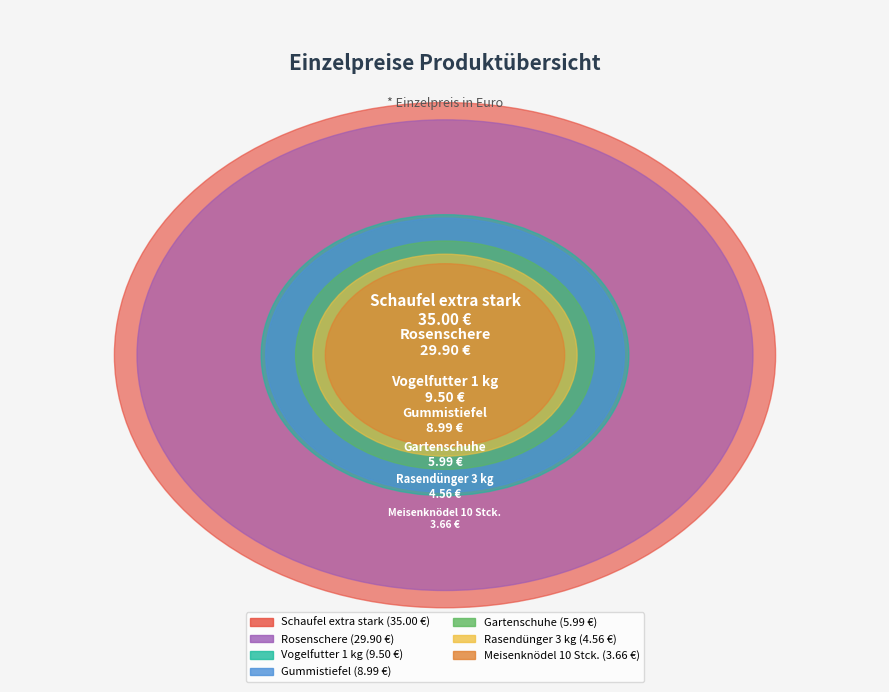

To the nearest percent, what percentage of the pie is Gartenschuhe?

6%